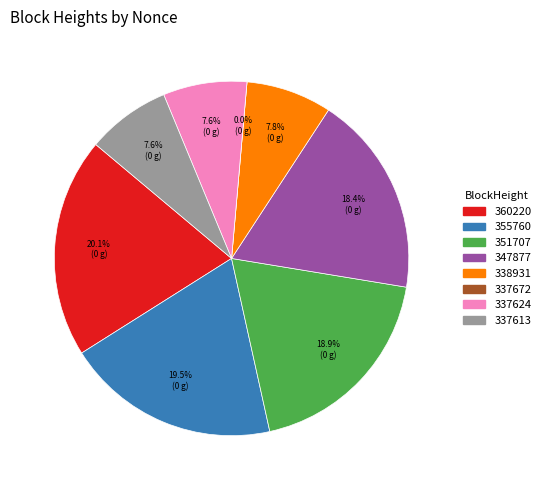

Does 337624 account for over 50% of the chart?

No